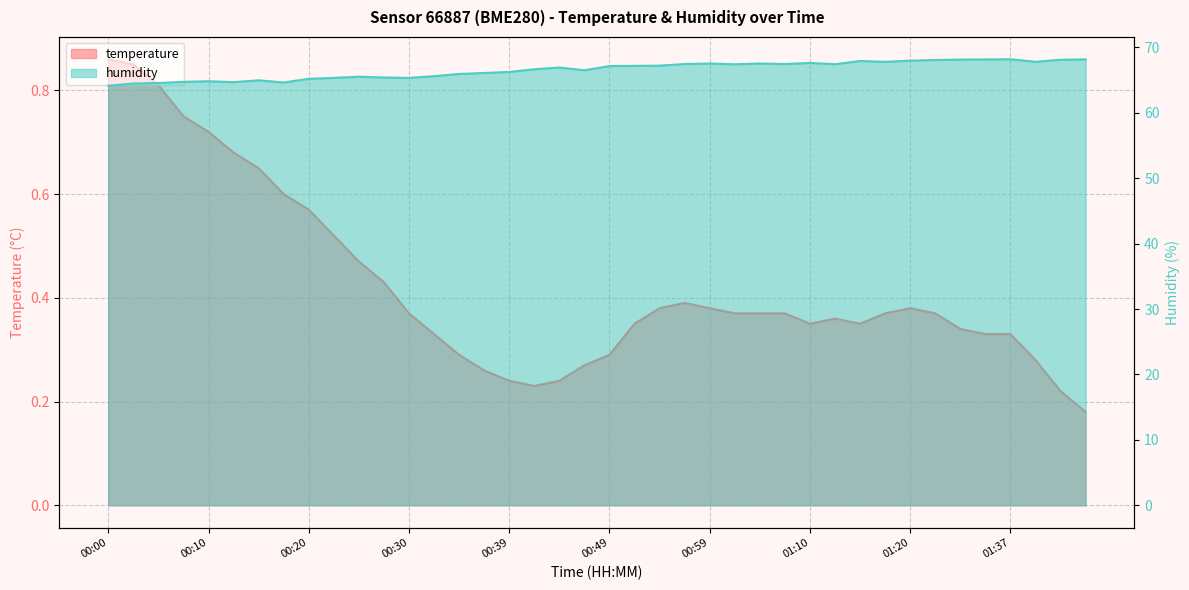

At which label does temperature reach its peak?

00:00